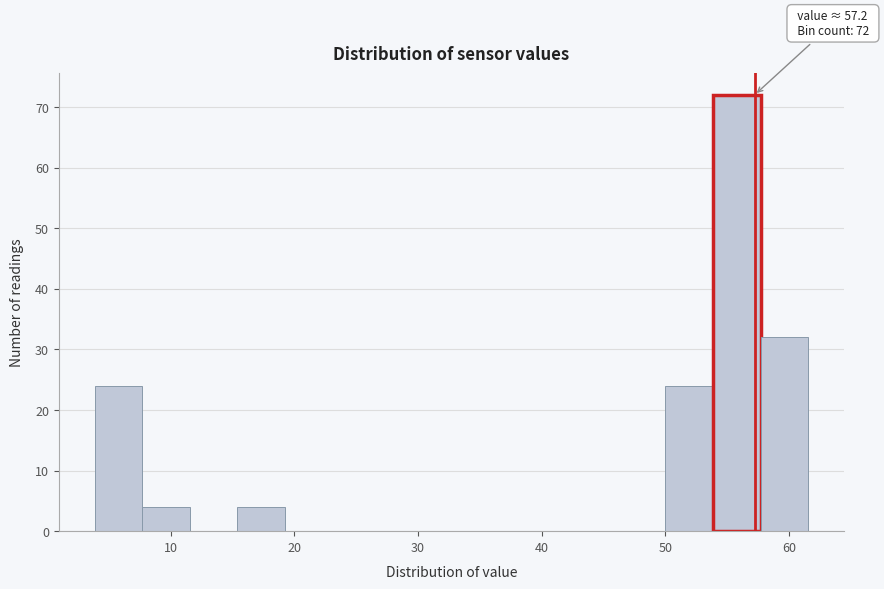

Around what value on the x-axis is the tallest bar? Give the approximate position of its centre, as read against the axis.

56